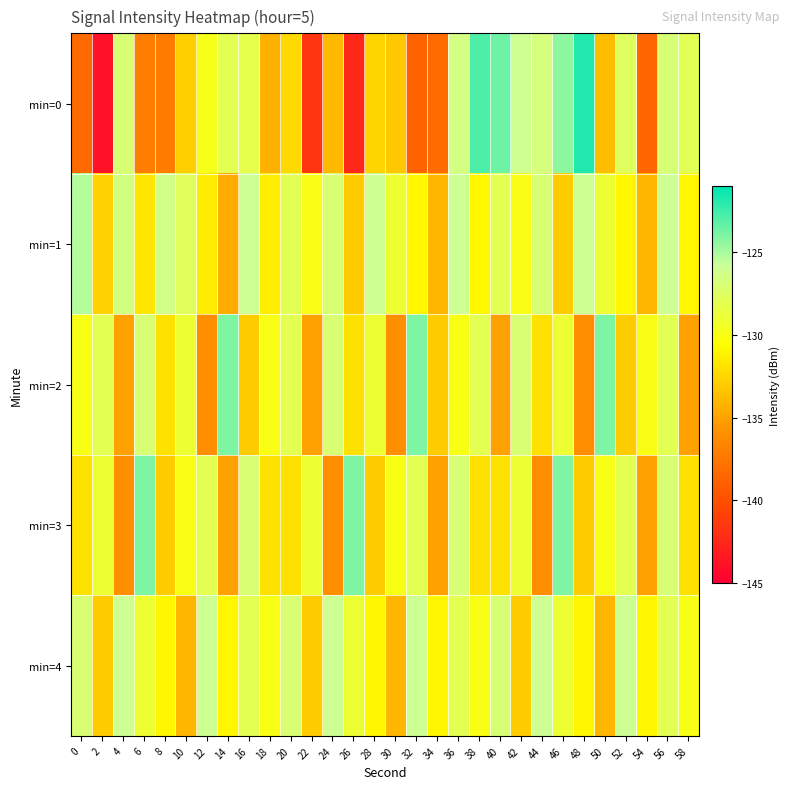

Reading right to left, extract all data points from this chart.

min=0: 58=-128.0	56=-126.9	54=-138.6	52=-127.6	50=-133.7	48=-121.8	46=-124.3	44=-126.7	42=-126.1	40=-123.6	38=-122.9	36=-126.5	34=-138.2	32=-138.8	30=-133.2	28=-132.6	26=-142.5	24=-133.9	22=-141.7	20=-132.3	18=-134.2	16=-128.2	14=-128.0	12=-129.8	10=-132.8	8=-137.2	6=-137.2	4=-127.0	2=-143.9	0=-138.3
min=1: 58=-131.0	56=-126.0	54=-134.0	52=-131.0	50=-129.0	48=-126.0	46=-133.0	44=-127.0	42=-130.0	40=-128.0	38=-131.0	36=-126.0	34=-134.0	32=-131.0	30=-129.0	28=-126.0	26=-133.0	24=-127.0	22=-130.0	20=-128.0	18=-131.4	16=-126.0	14=-134.5	12=-131.5	10=-127.8	8=-126.3	6=-131.7	4=-126.6	2=-132.7	0=-125.3
min=2: 58=-135.0	56=-128.0	54=-130.0	52=-133.0	50=-124.0	48=-136.0	46=-129.0	44=-132.0	42=-127.0	40=-135.0	38=-128.0	36=-130.0	34=-133.0	32=-124.0	30=-136.0	28=-129.0	26=-132.0	24=-127.0	22=-135.0	20=-128.0	18=-130.0	16=-133.0	14=-124.0	12=-136.0	10=-129.0	8=-132.0	6=-127.0	4=-135.0	2=-128.0	0=-130.0
min=3: 58=-132.0	56=-127.0	54=-135.0	52=-128.0	50=-130.0	48=-133.0	46=-124.0	44=-136.0	42=-129.0	40=-132.0	38=-132.0	36=-127.0	34=-135.0	32=-128.0	30=-130.0	28=-133.0	26=-124.0	24=-136.0	22=-129.0	20=-132.0	18=-132.0	16=-127.0	14=-135.0	12=-128.0	10=-130.0	8=-133.0	6=-124.0	4=-136.0	2=-129.0	0=-132.0
min=4: 58=-130.0	56=-128.0	54=-131.0	52=-126.0	50=-134.0	48=-131.0	46=-129.0	44=-126.0	42=-133.0	40=-127.0	38=-130.0	36=-128.0	34=-131.0	32=-126.0	30=-134.0	28=-131.0	26=-129.0	24=-126.0	22=-133.0	20=-127.0	18=-130.0	16=-128.0	14=-131.0	12=-126.0	10=-134.0	8=-131.0	6=-129.0	4=-126.0	2=-133.0	0=-127.0